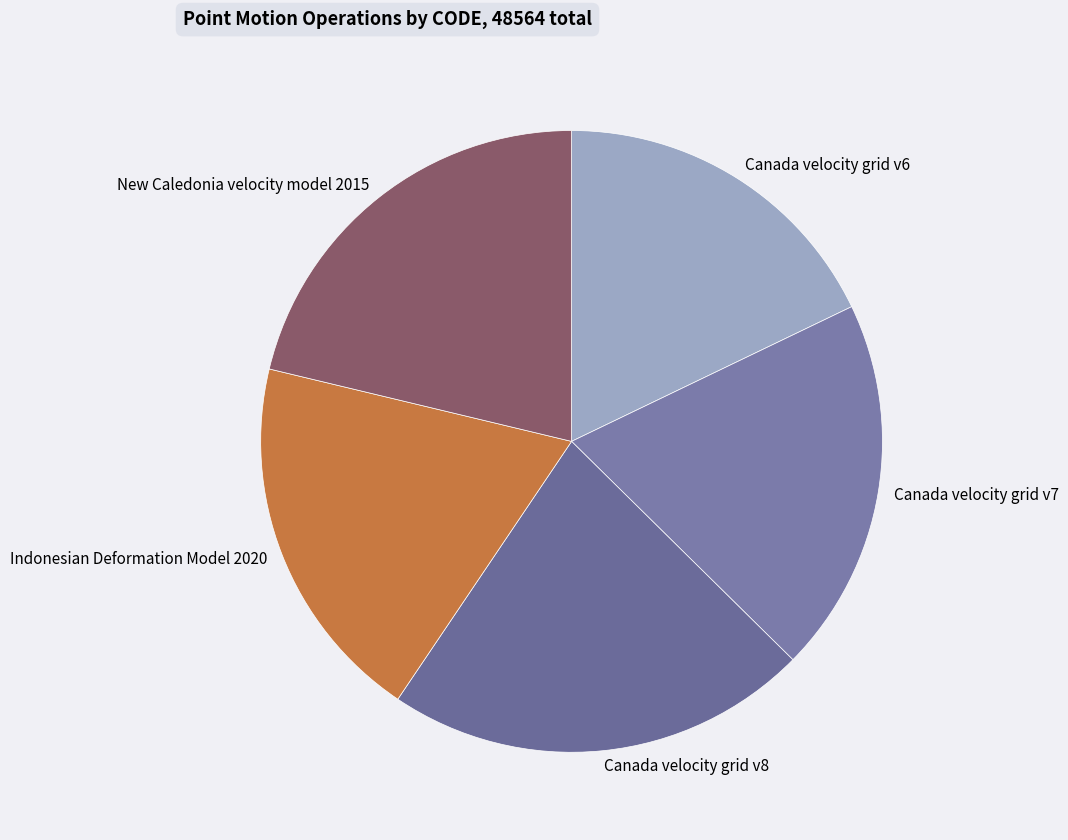

Between Indonesian Deformation Model 2020 and Canada velocity grid v6, which is larger?

Indonesian Deformation Model 2020